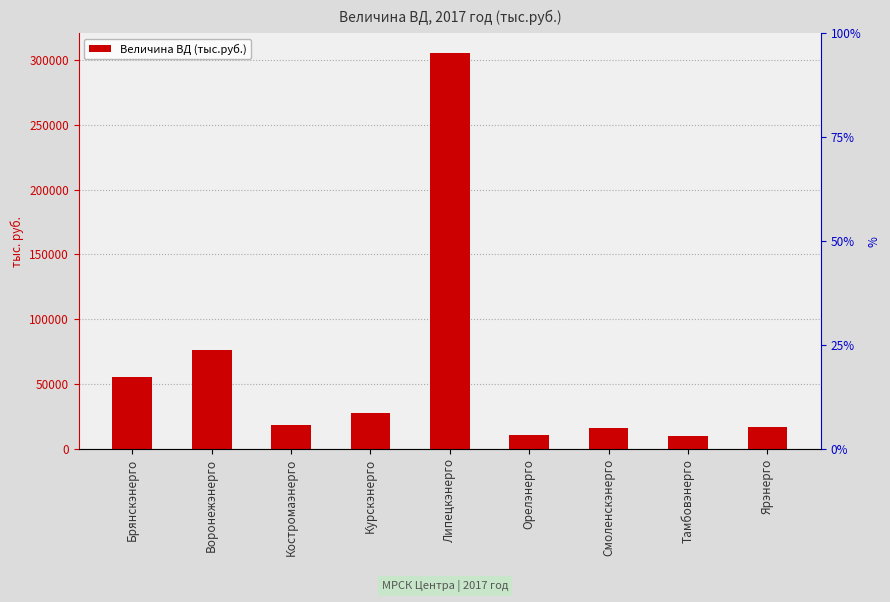

What is the difference between the maximum and minimum values?

295035.5